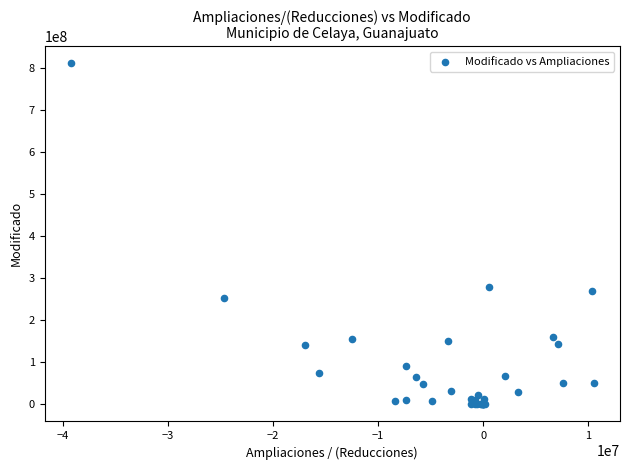

What Y value in the scatter plot is closest to 405989278?

280343137.0